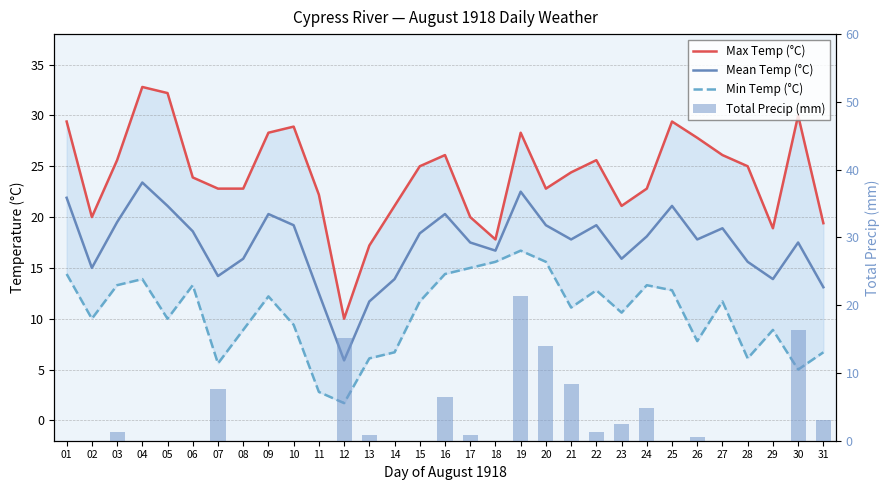

What are all the series names shown in the legend?

Max Temp (°C), Mean Temp (°C), Min Temp (°C), Total Precip (mm)